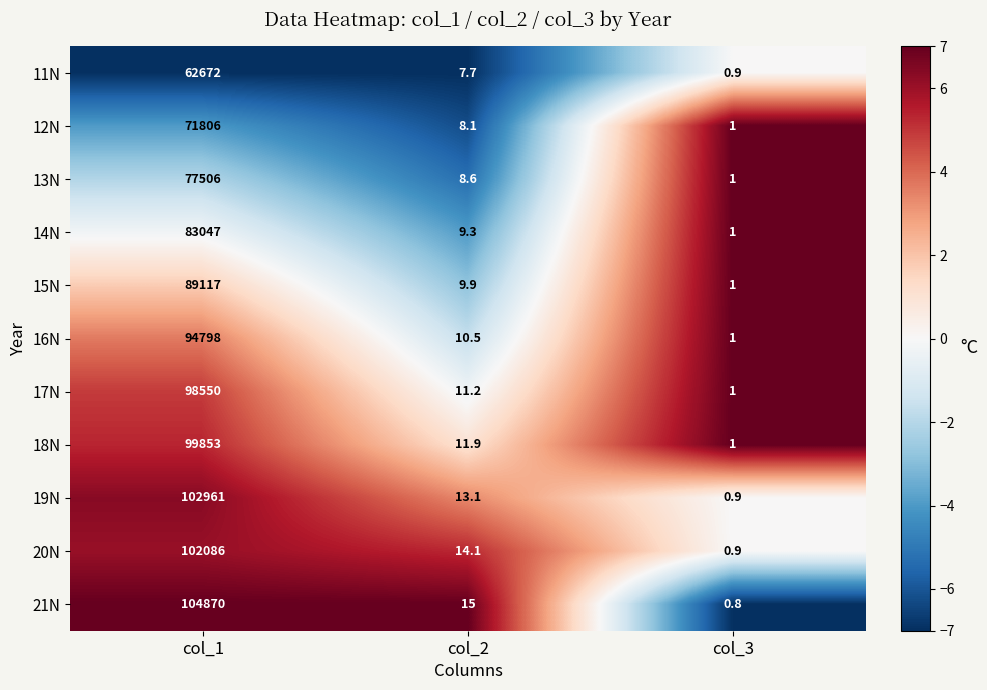

Is the value of 19N at col_1 greater than the value of 13N at col_1?

Yes